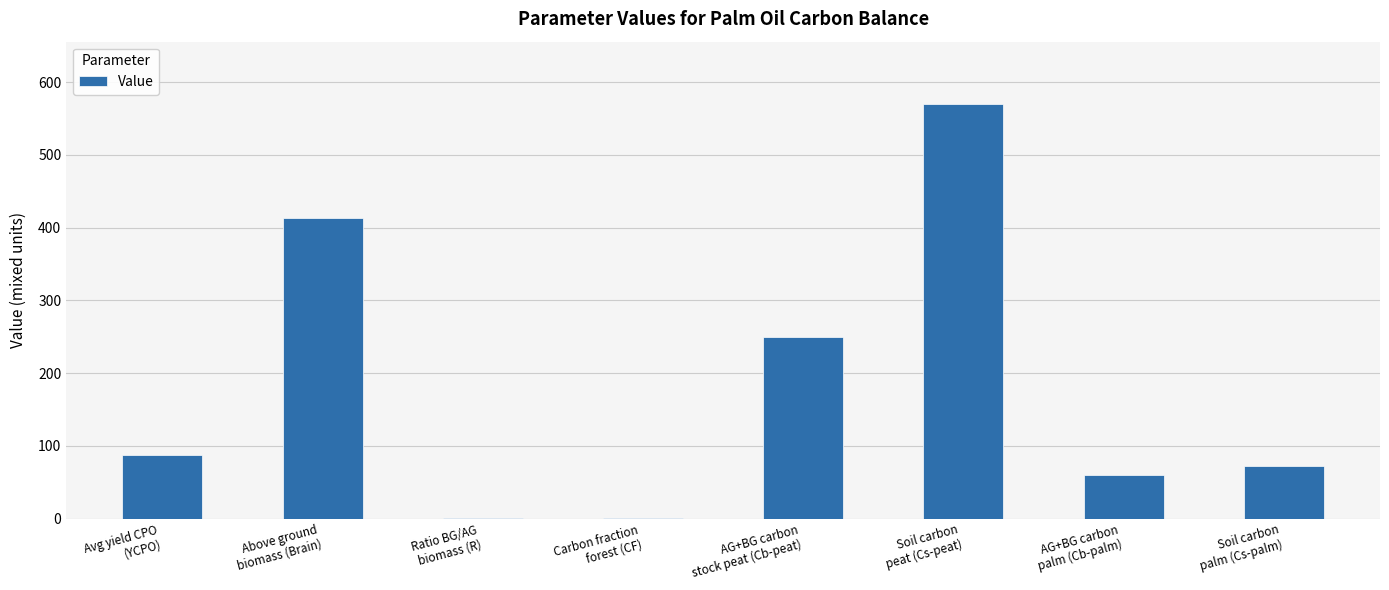

What is the greatest value displayed?

570.0